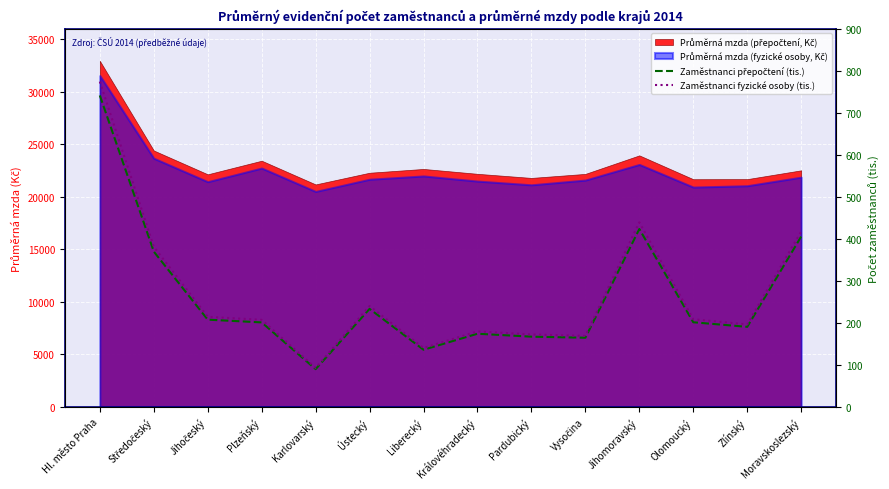

What is the difference between the second highest and second lowest values in the Zaměstnanci přepočtení (tis.) series?

287.4